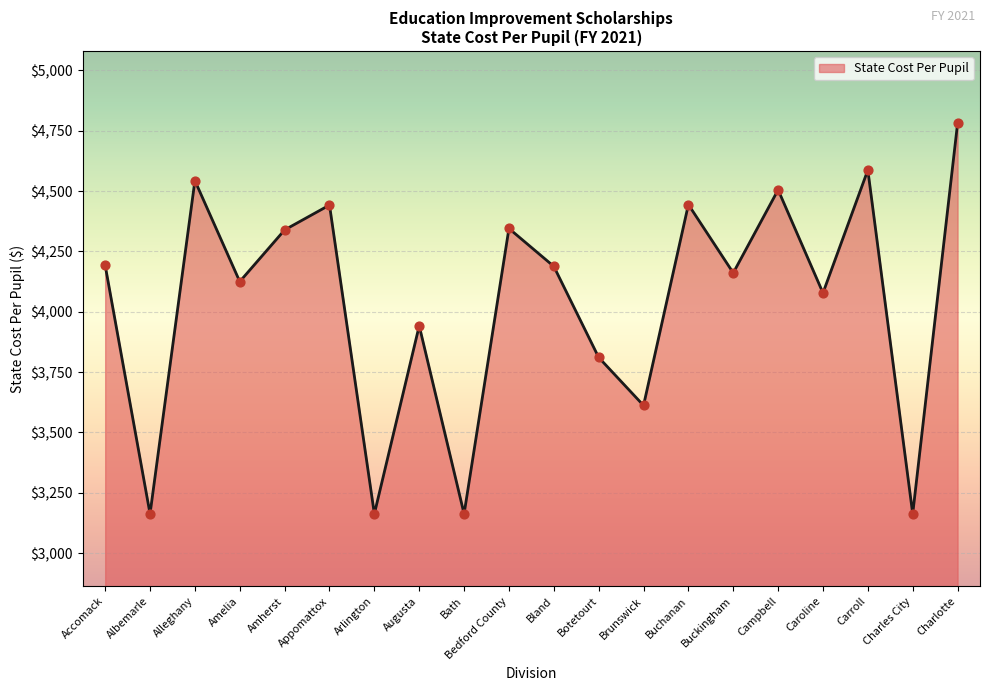

Between Bath and Augusta, which is larger?

Augusta